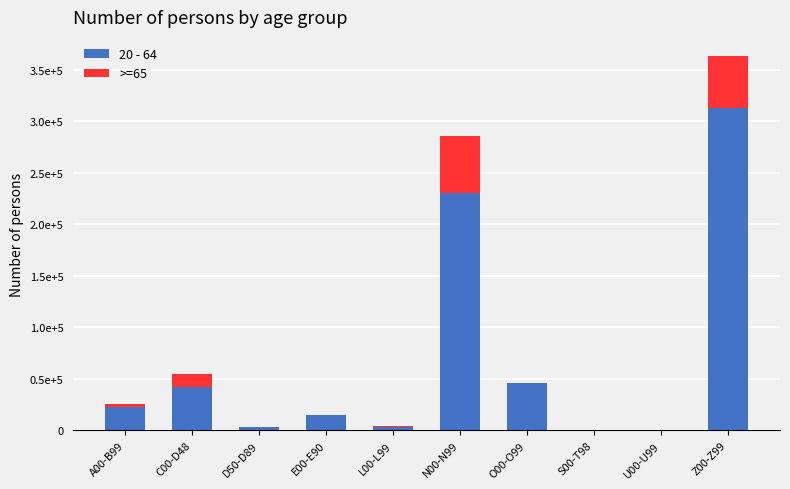

The value of 20 - 64 at U00-U99 is 5. True or false?

False